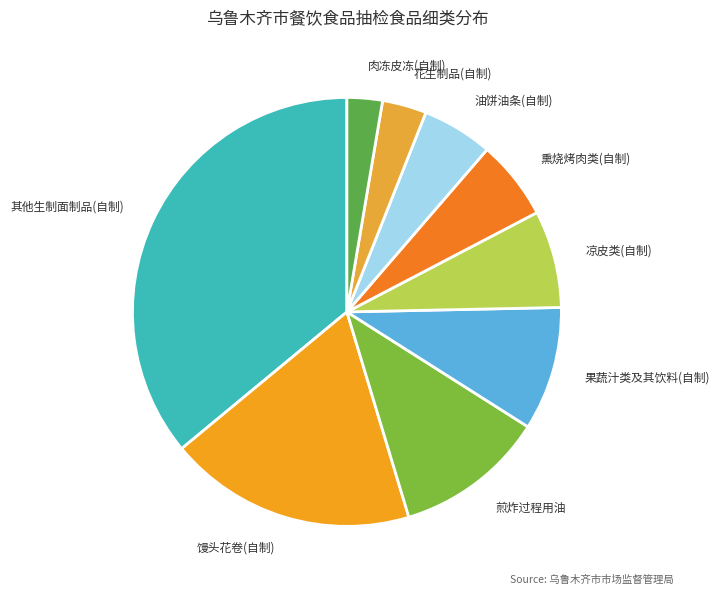

Is the sum of 肉冻皮冻(自制) and 馒头花卷(自制) greater than half?

No